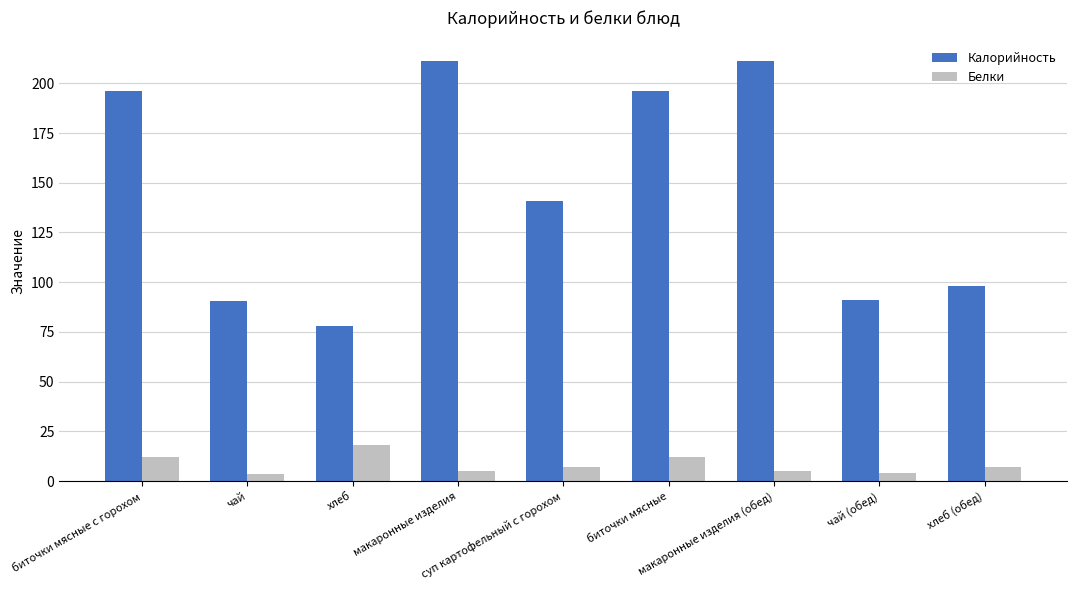

Which series has the largest range (max minus min)?

Калорийность